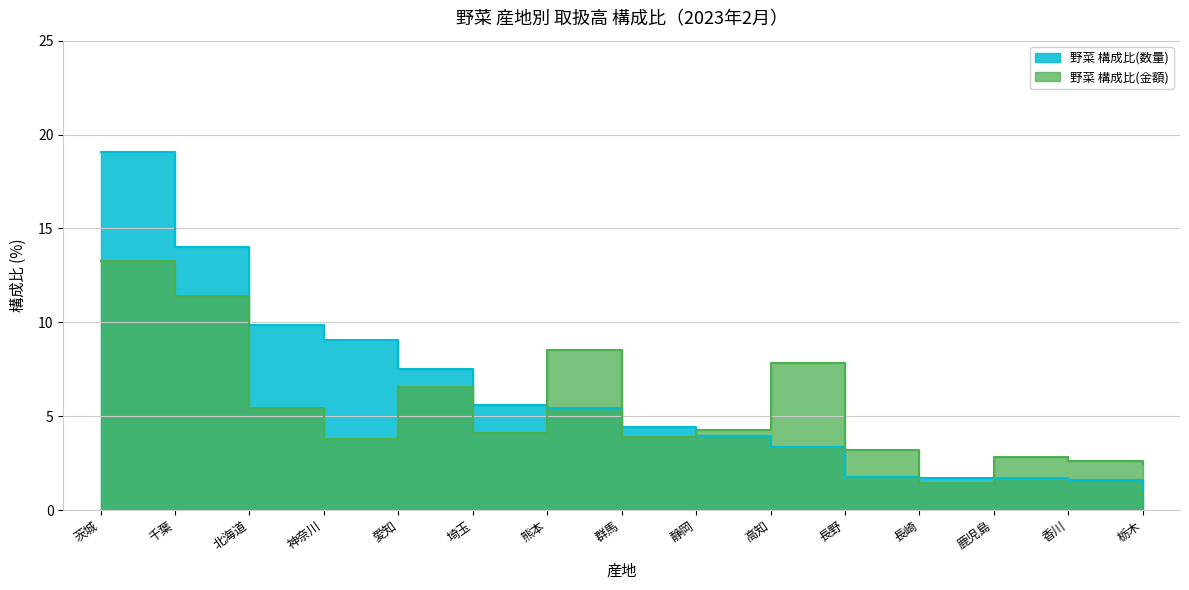

What is the sum of all 野菜 構成比(金額) values?

81.4